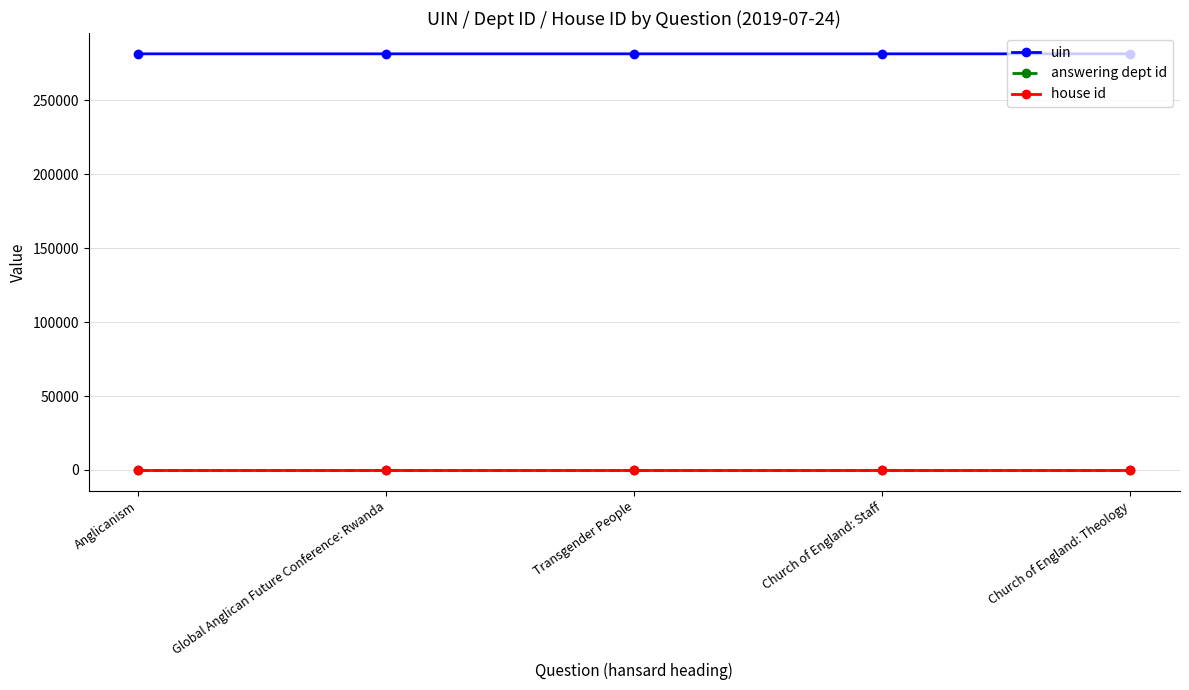

What is the maximum value shown in the chart?

281582